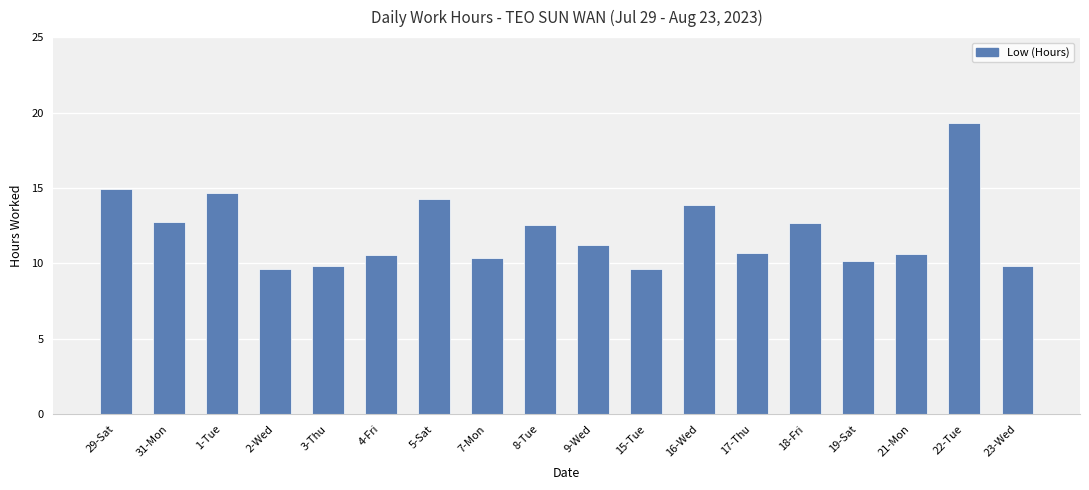

What is the difference between the maximum and minimum values?

9.7